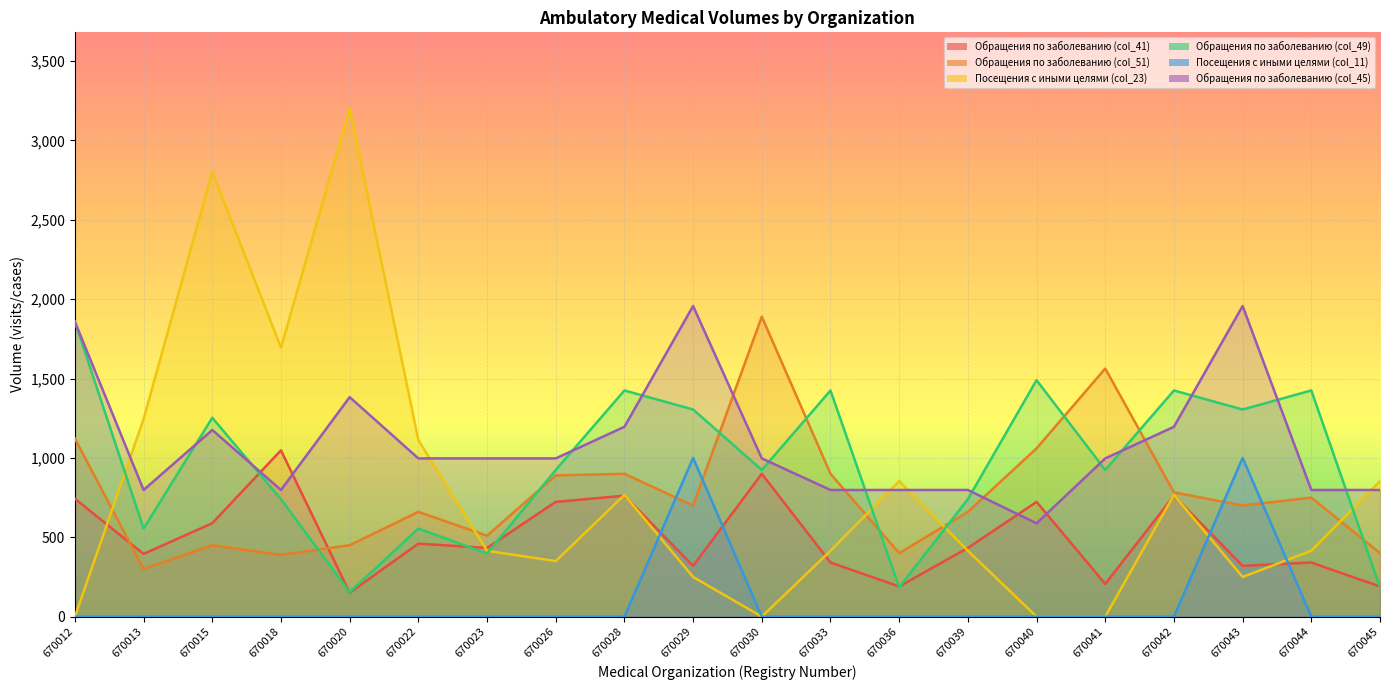

Where is the first local minimum for Обращения по заболеванию (col_45)?

670013